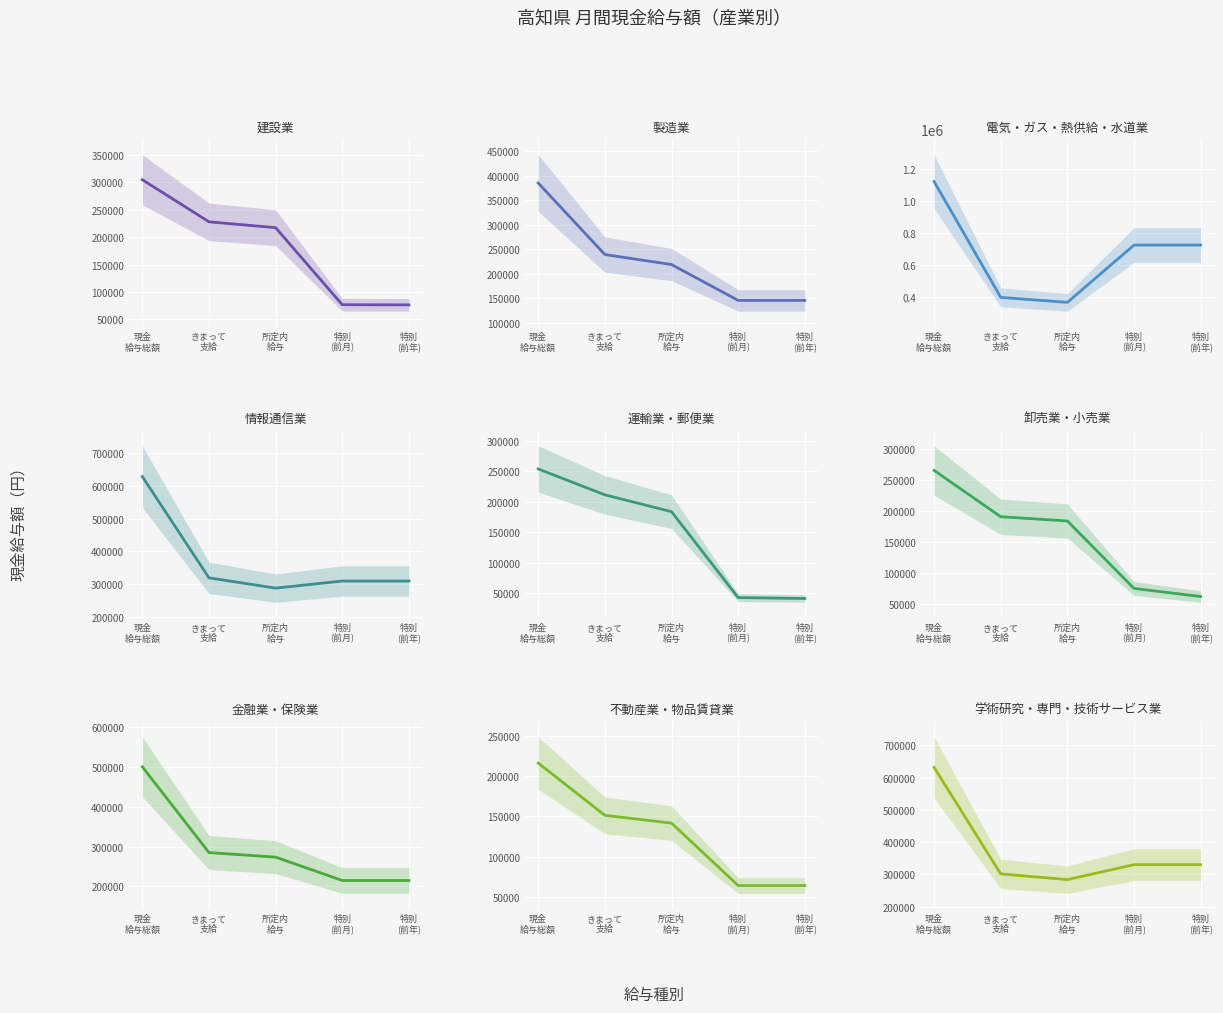

At which label does 特別に支払われた給与(前月) first exceed 145733?

2